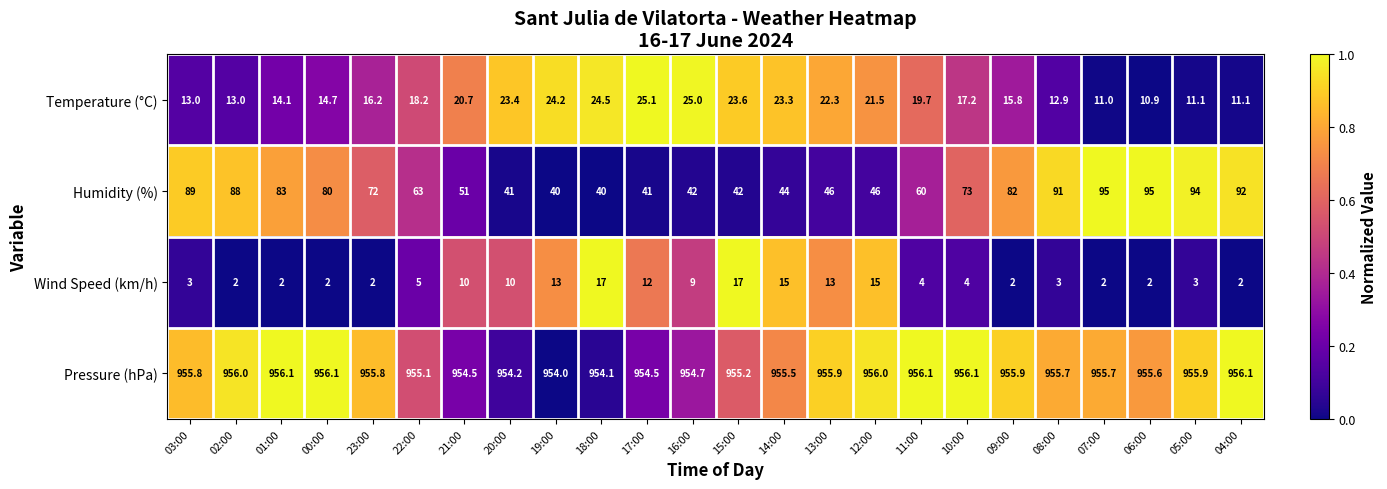

Rank the series at 13:00 from highest to lowest value.

Pressure (hPa), Humidity (%), Temperature (°C), Wind Speed (km/h)